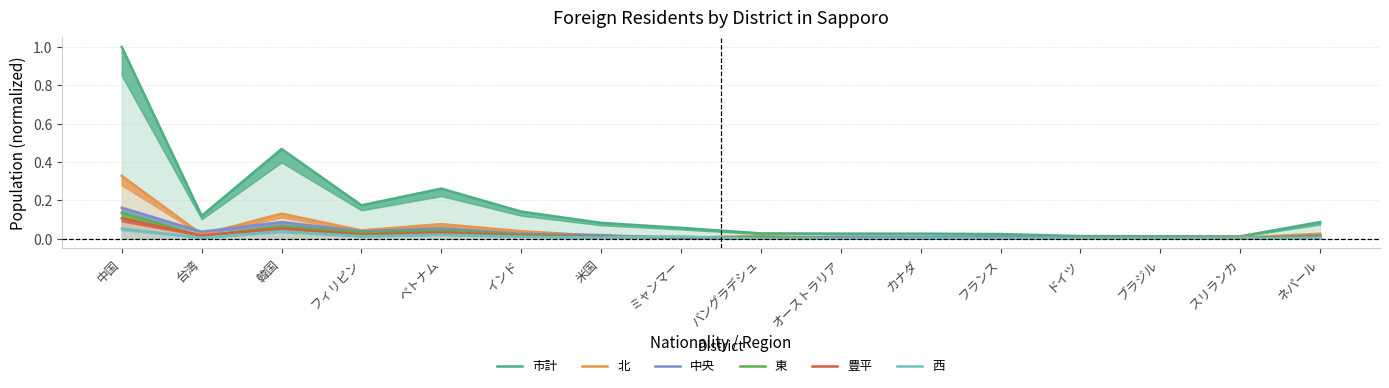

Is it true that 市計 equals 0.2 at フィリピン?

True